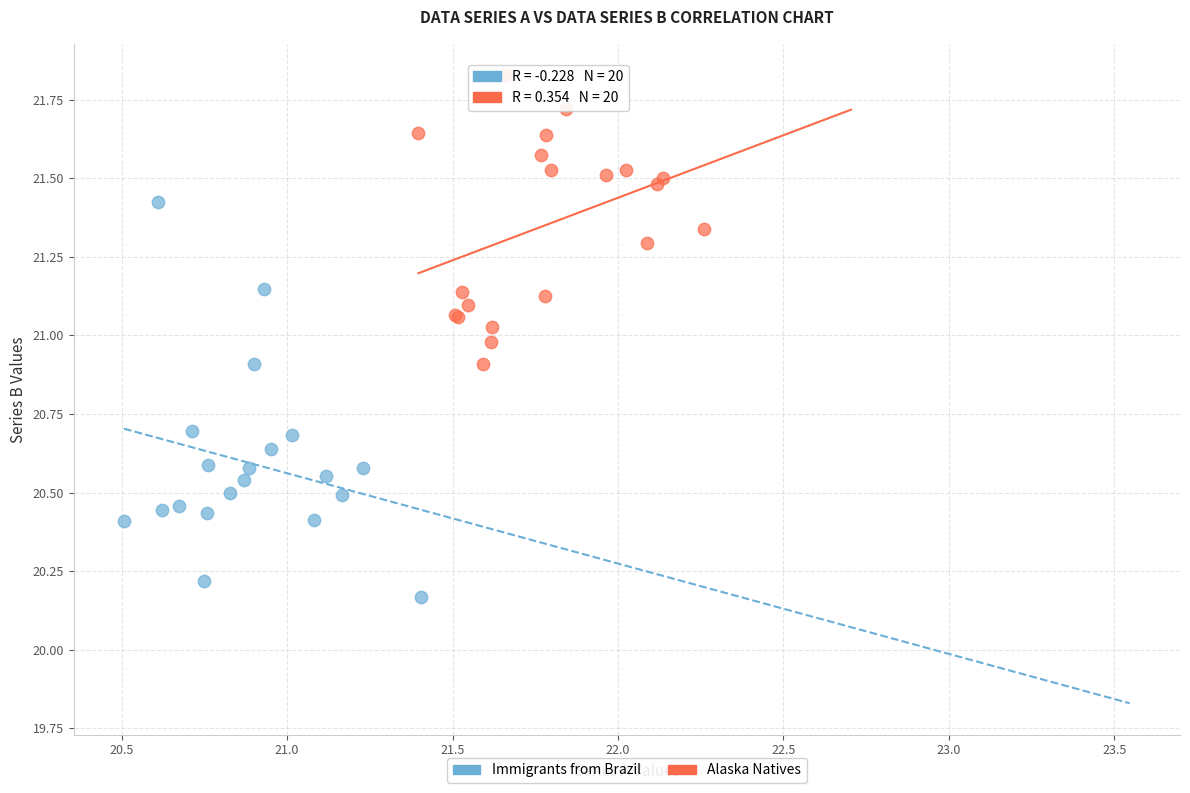

Which series contains the lowest Y value?

Immigrants from Brazil